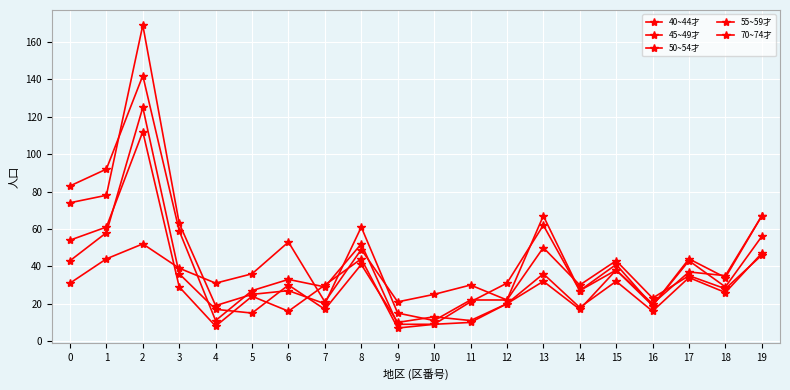

Which category has the highest value in the 45~49才 series?

2